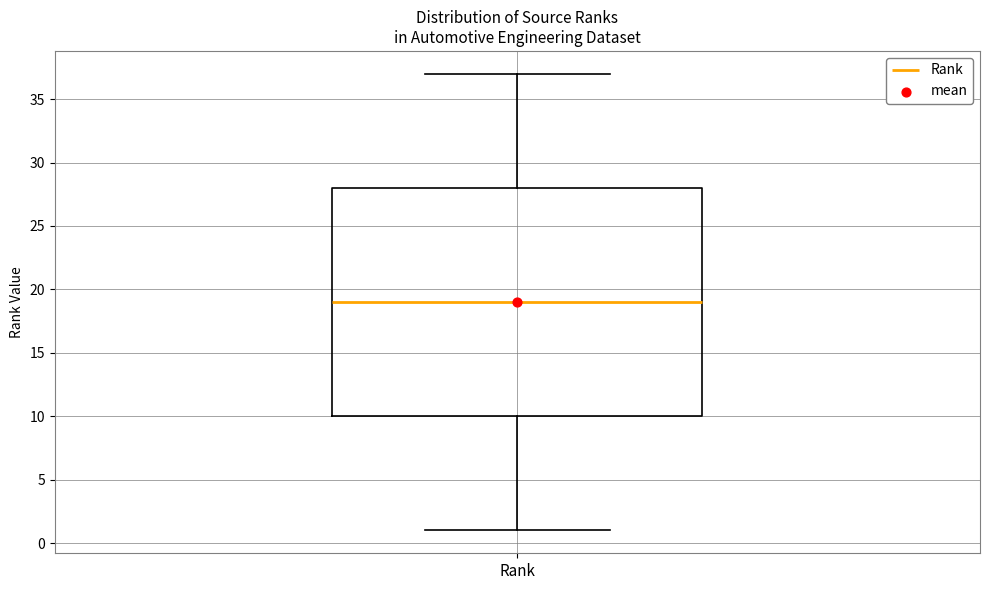

Transcribe this box plot: give where the median line is, the range the box spans, and where the two whiskers end, as read against the y-axis. The values are not printed on the chart, so give them approximately, as read against the axis.

median 19, box 10 to 28, whiskers 1 to 37